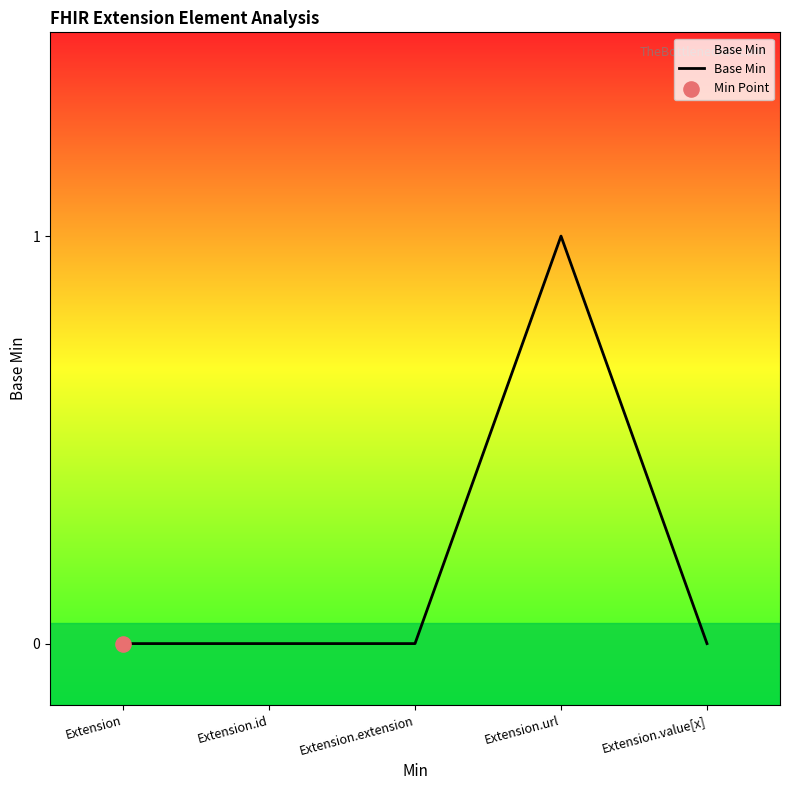

What is the change in value from Extension.extension to Extension.url?

+1